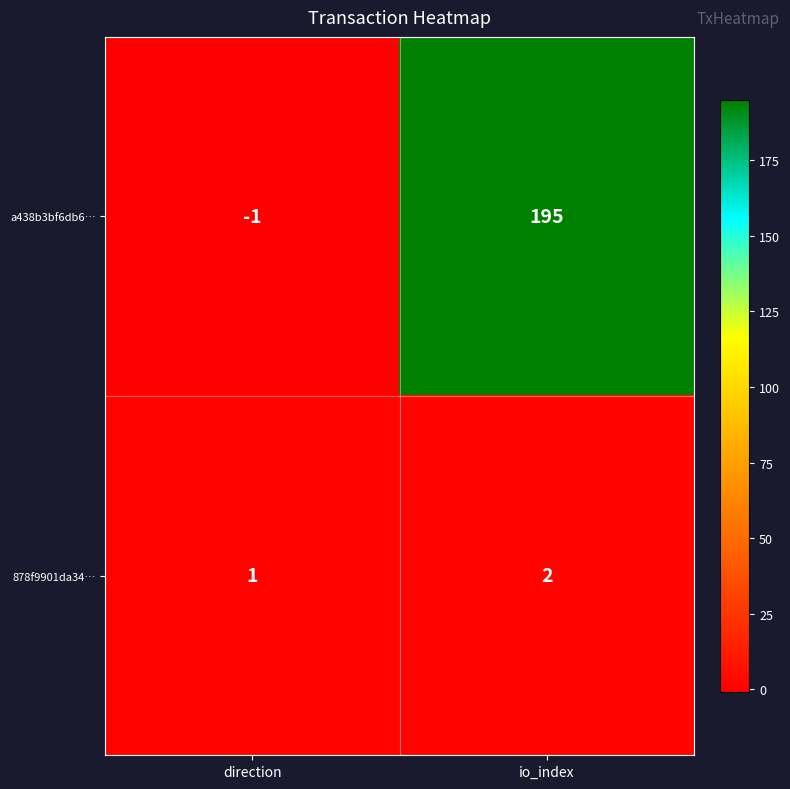

What is the difference between the highest and lowest values at direction?

2